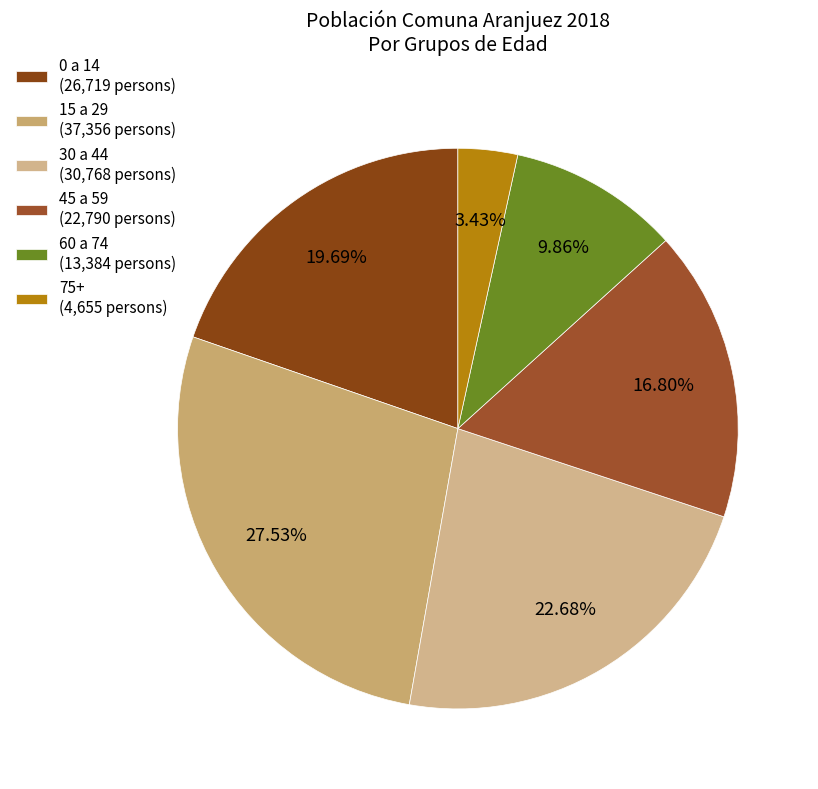

How many slices are in this pie chart?

6